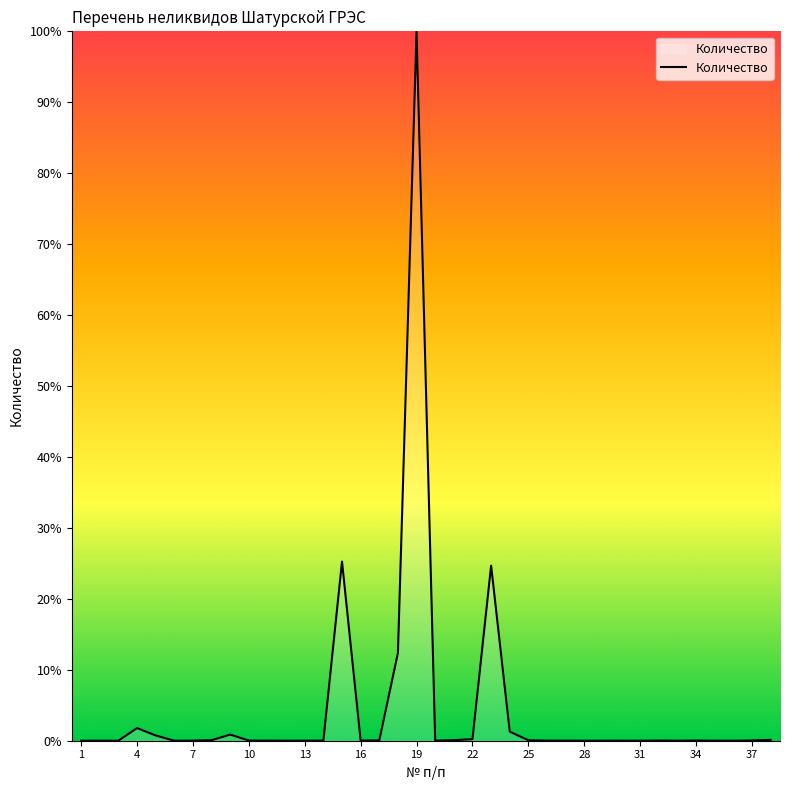

What is the greatest value displayed?

100.0